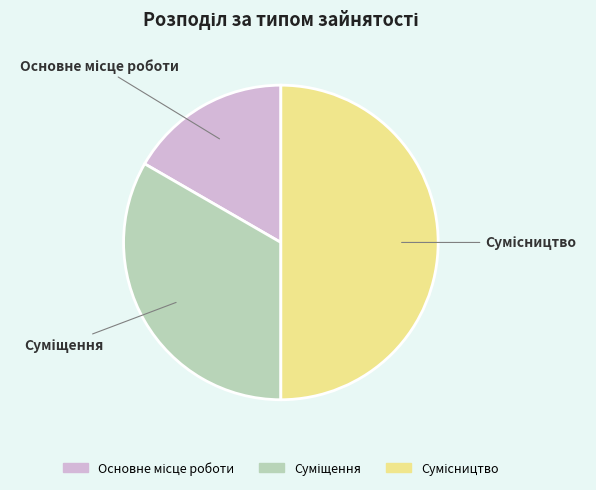

Is Сумісництво the majority of the pie?

No